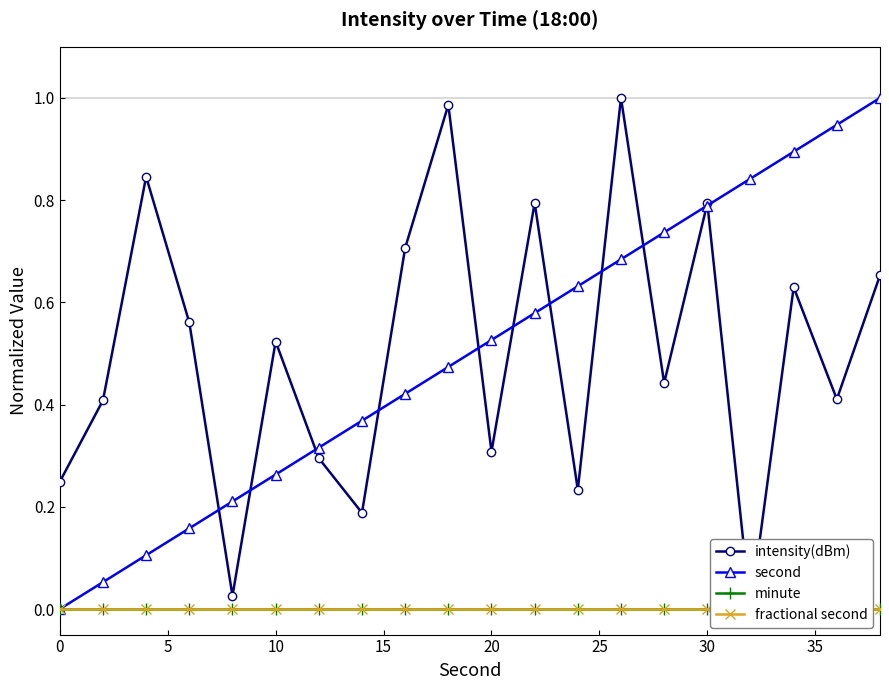

How many lines are shown in the chart?

4